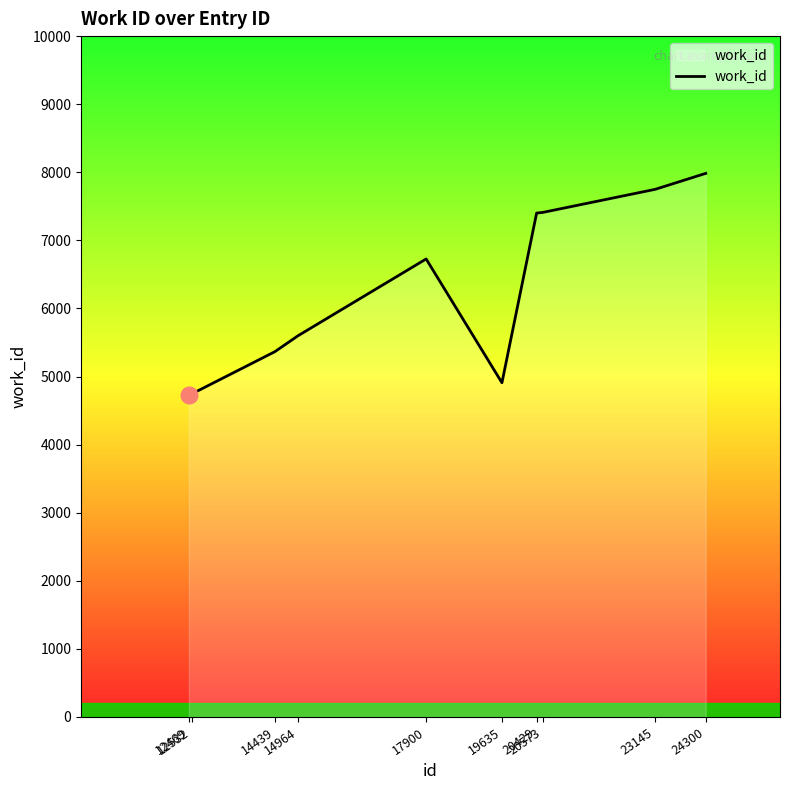

What is the greatest value displayed?

7984